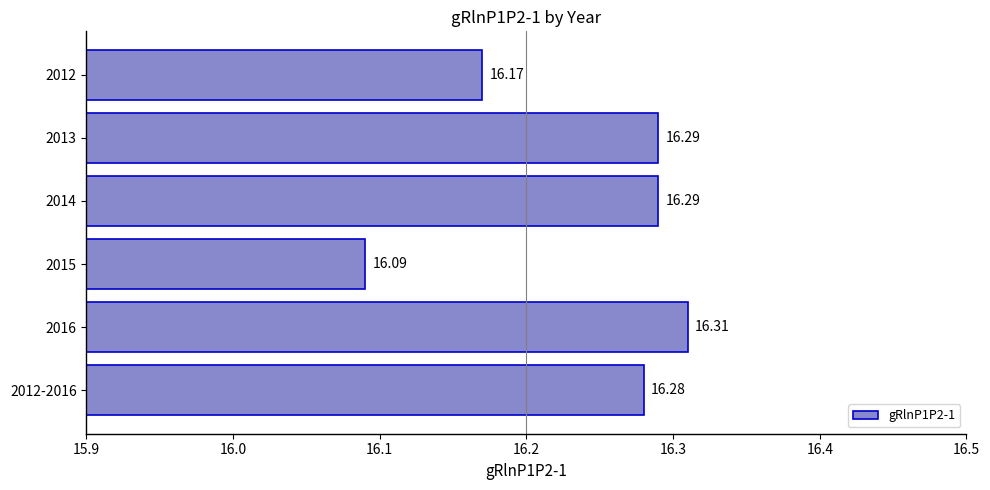

At which label is the value closest to 16?

2015